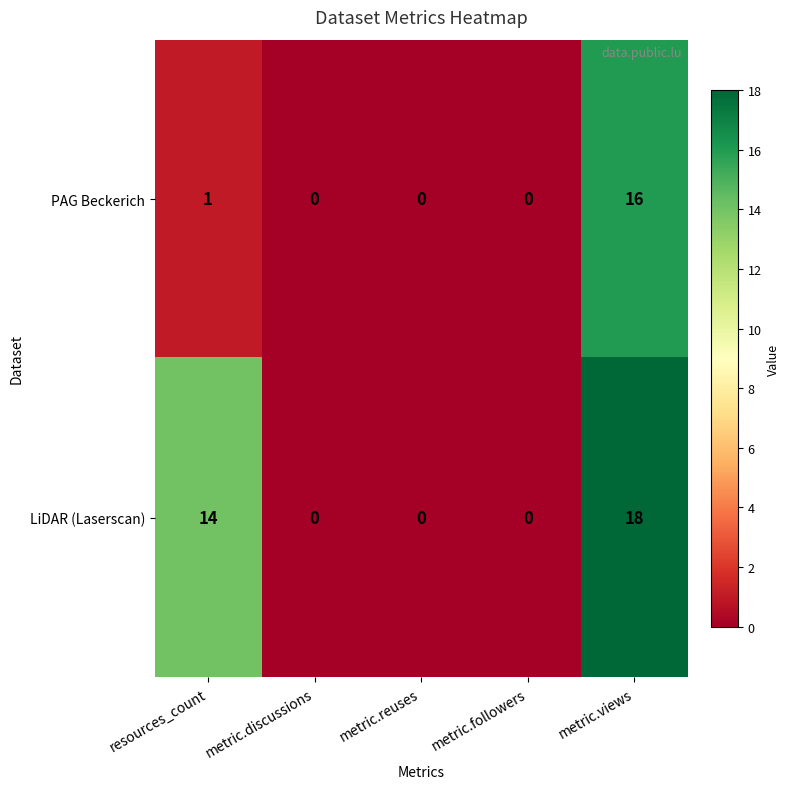

Which series has the largest range (max minus min)?

LiDAR (Laserscan)